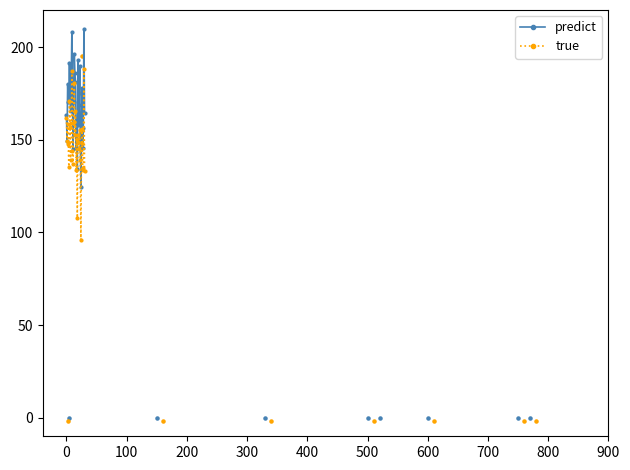

At which category is the sum across all series the highest?

29